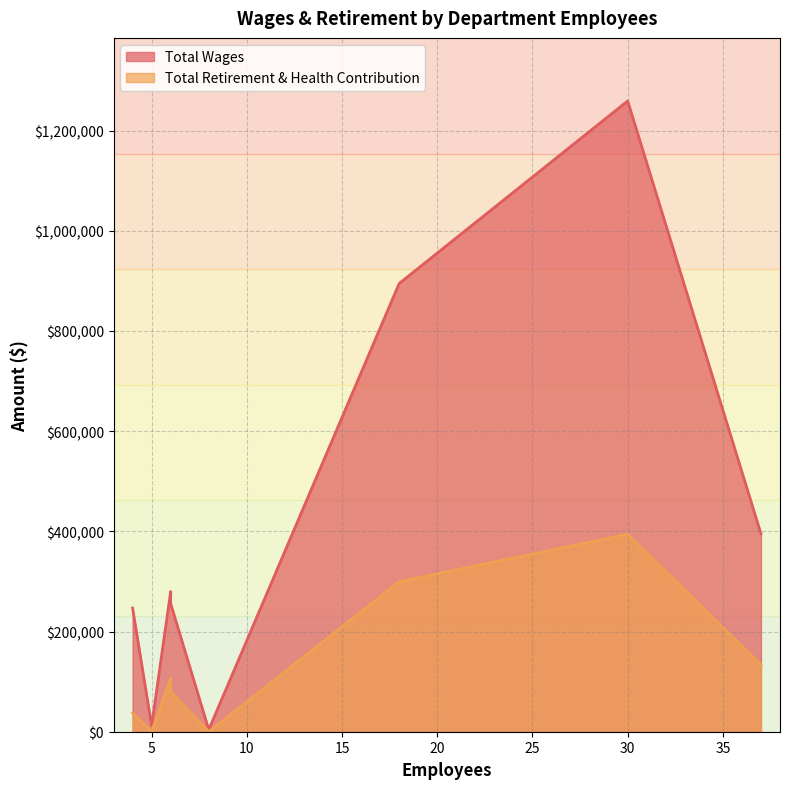

What are all the series names shown in the legend?

Total Wages, Total Retirement & Health Contribution